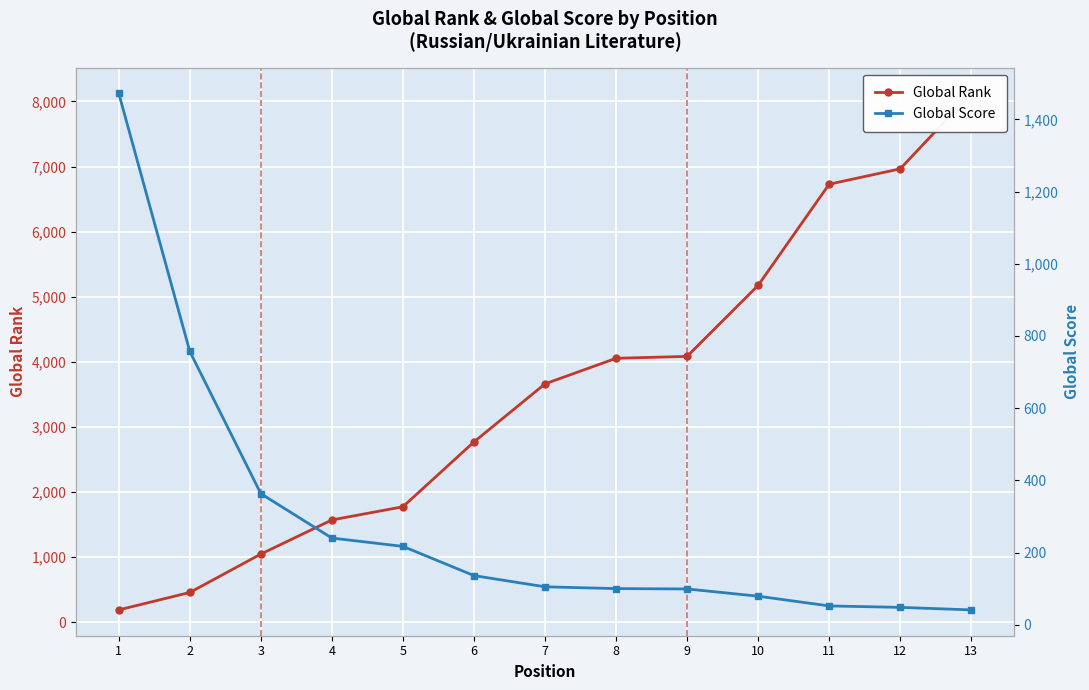

Reading left to right, transcribe all the data shown in this chart.

Global Rank: 1=188	2=456	3=1046	4=1570	5=1773	6=2769	7=3661	8=4054	9=4083	10=5174	11=6729	12=6965	13=8124
Global Score: 1=1472	2=757	3=363	4=240	5=217	6=136	7=105	8=100	9=99	10=79	11=52	12=48	13=41